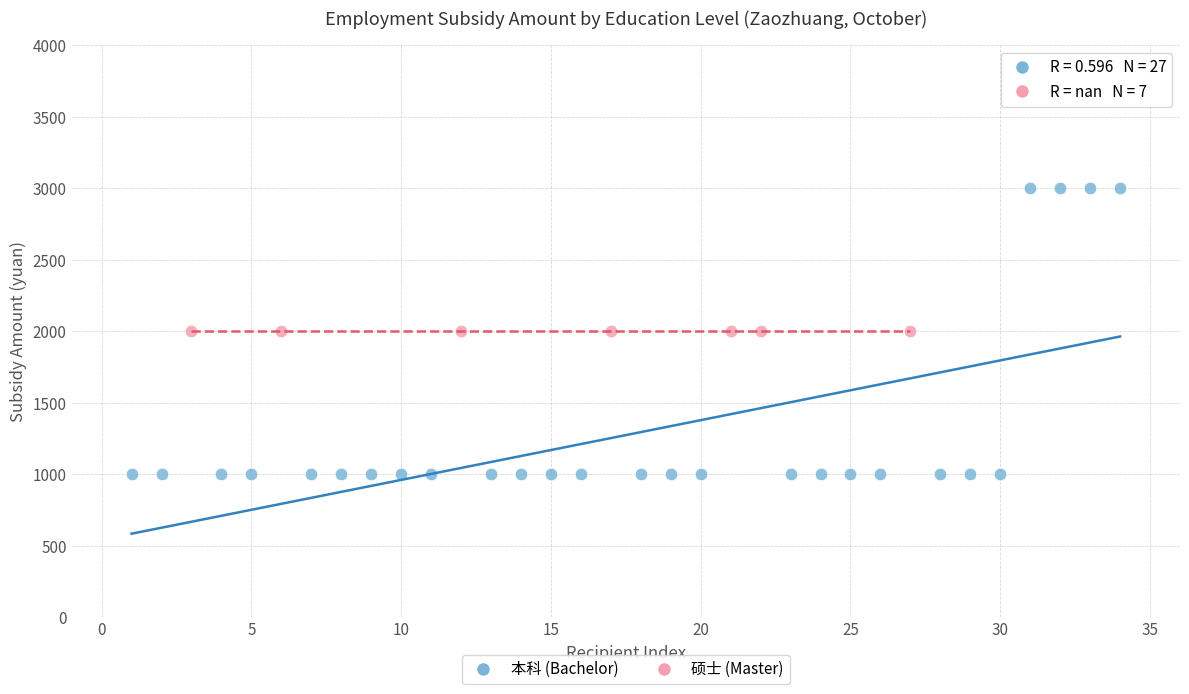

Which series reaches the minimum Y coordinate?

本科 (Bachelor)